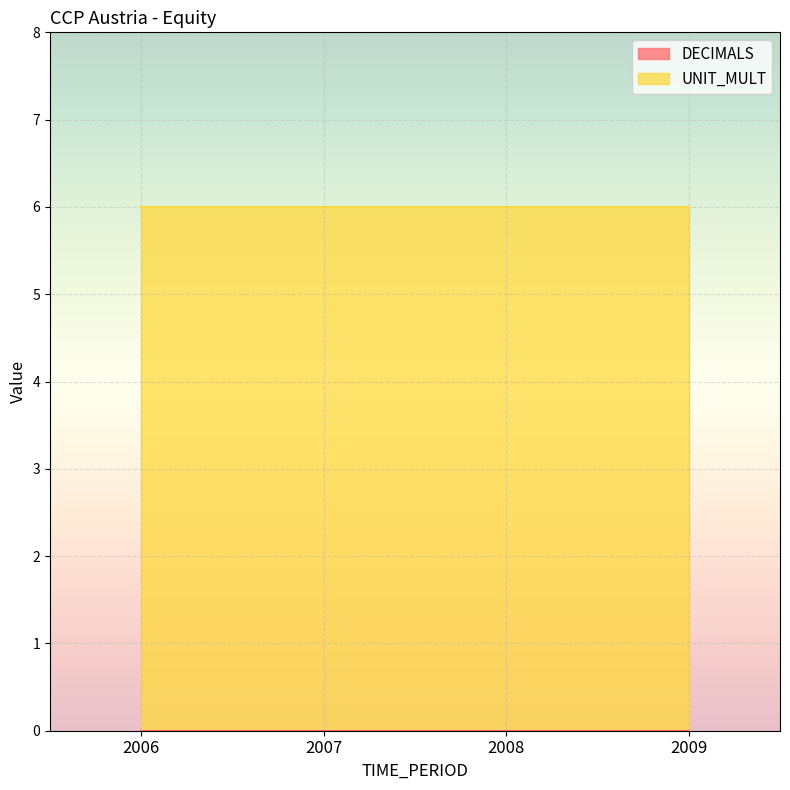

True or false: UNIT_MULT has a value of 4 at 2009.

False